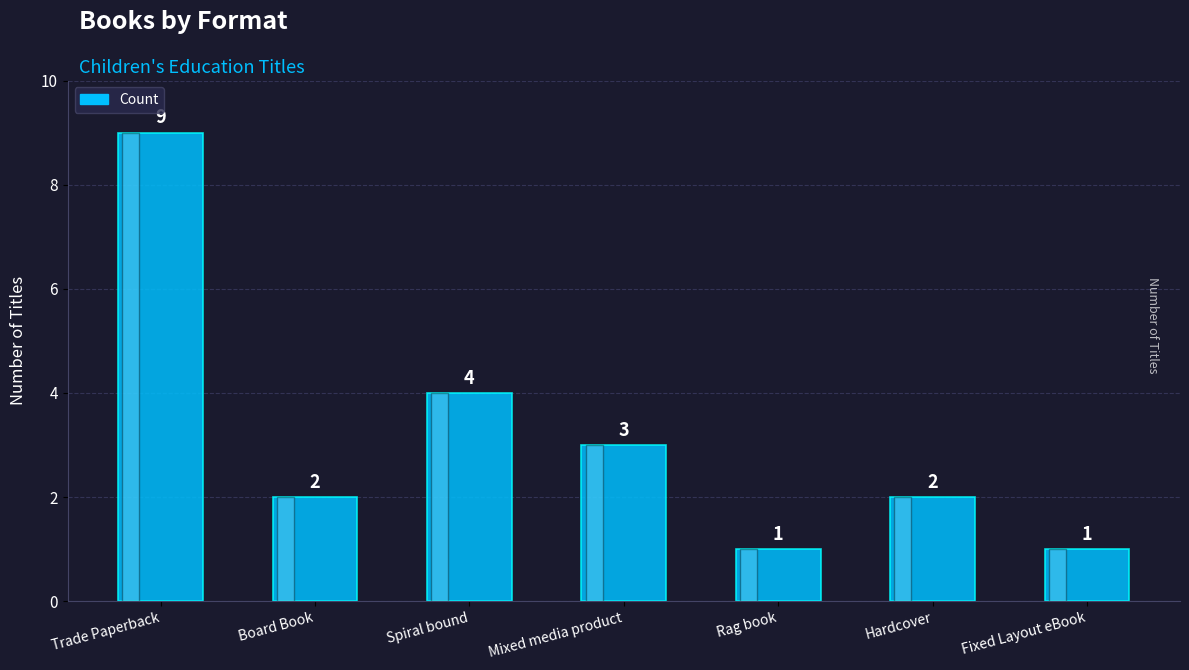

What is the difference between the second highest and minimum values?

3